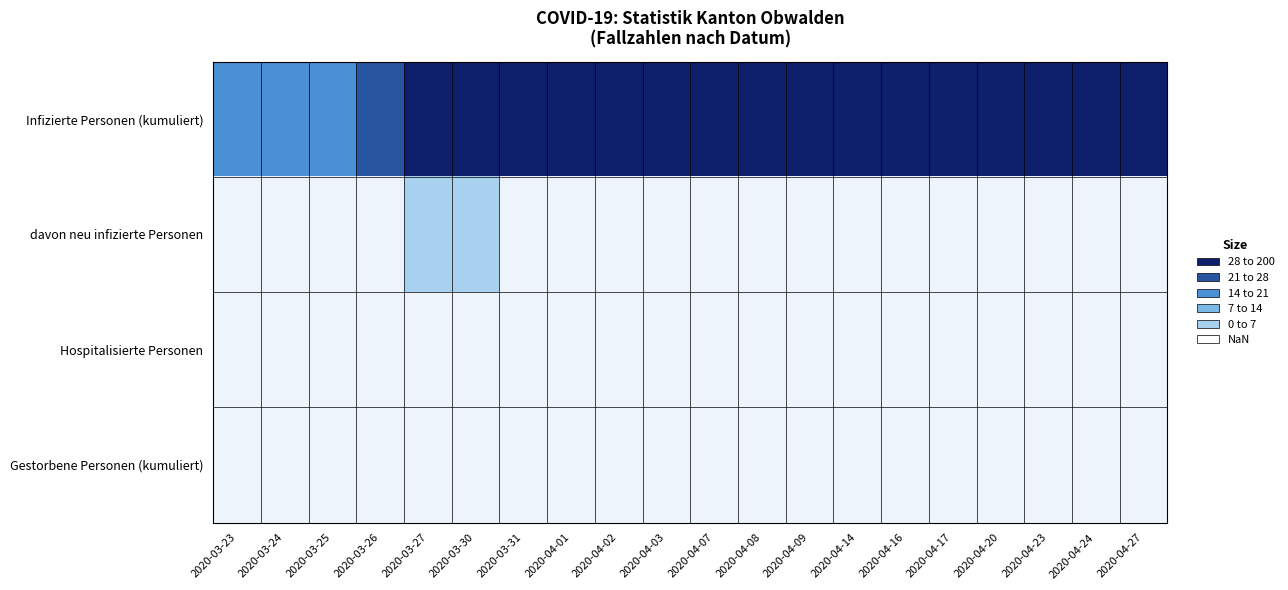

At how many categories does at least one series exceed 7?

20